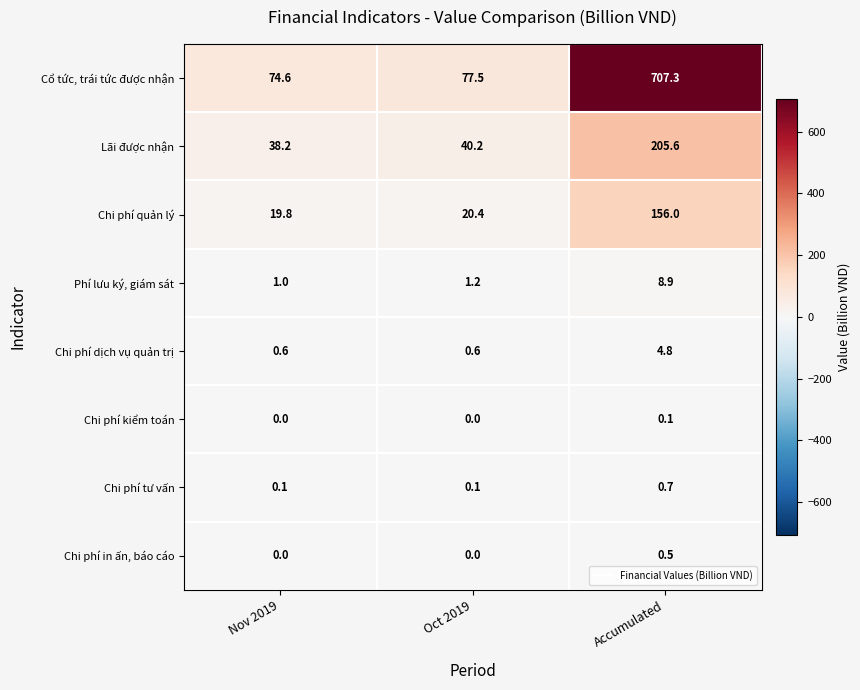

How many Chi phí in ấn, báo cáo values are between 0 and 1?

3